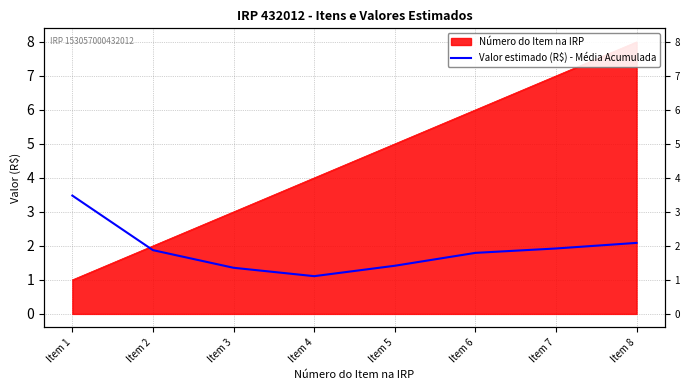

True or false: the data has more than 0 interior local peaks.

False